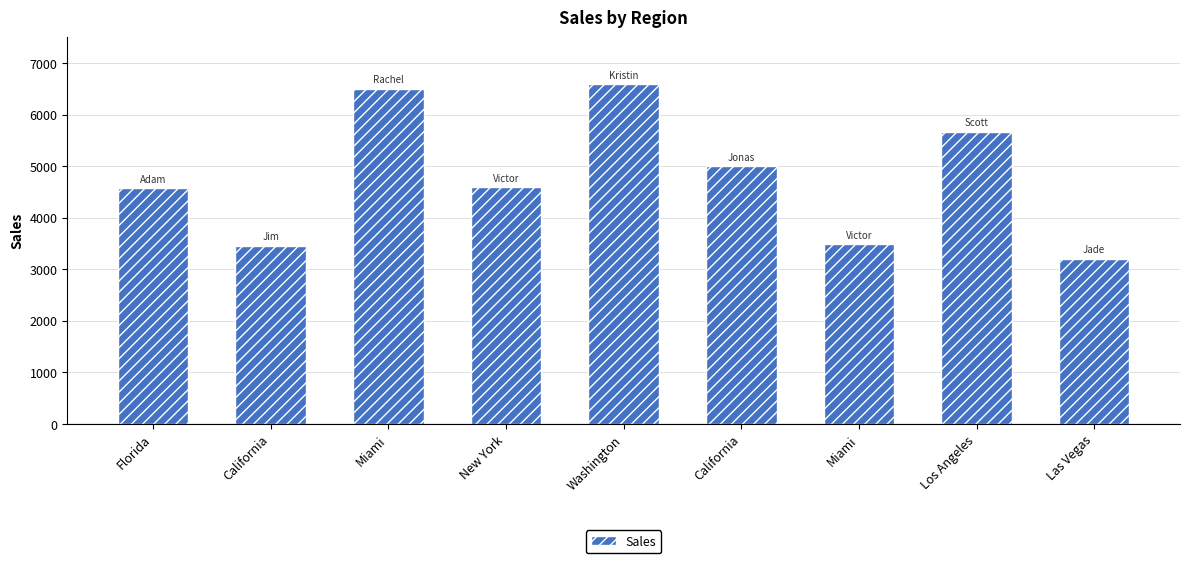

What is the greatest value displayed?

6589